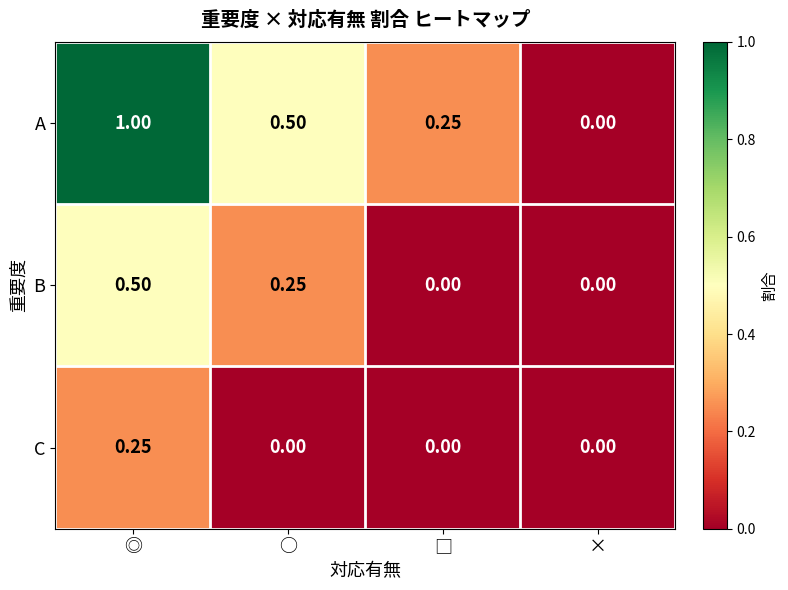

Which series has the largest range (max minus min)?

A